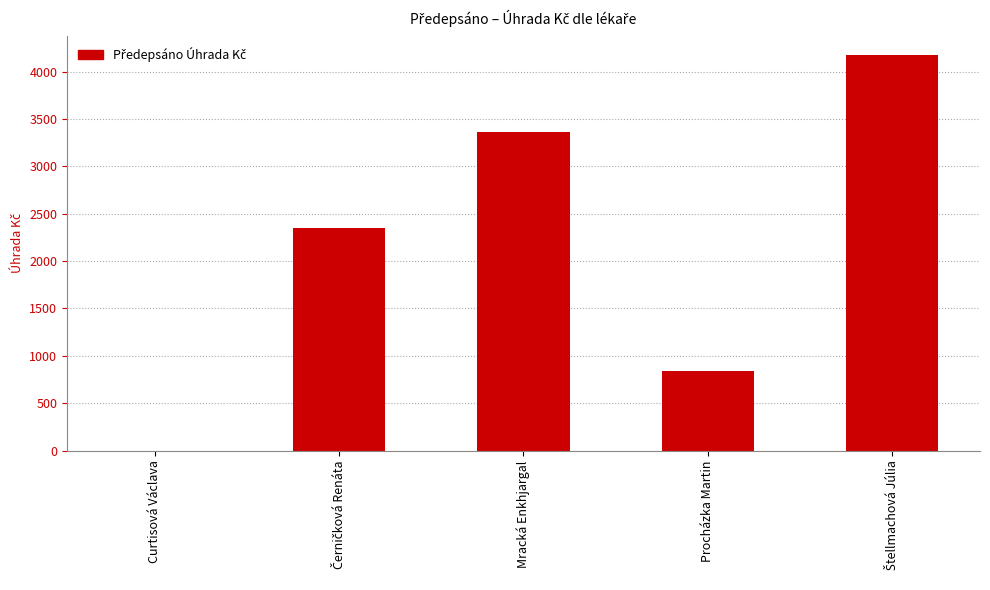

How many categories are shown in the chart?

5